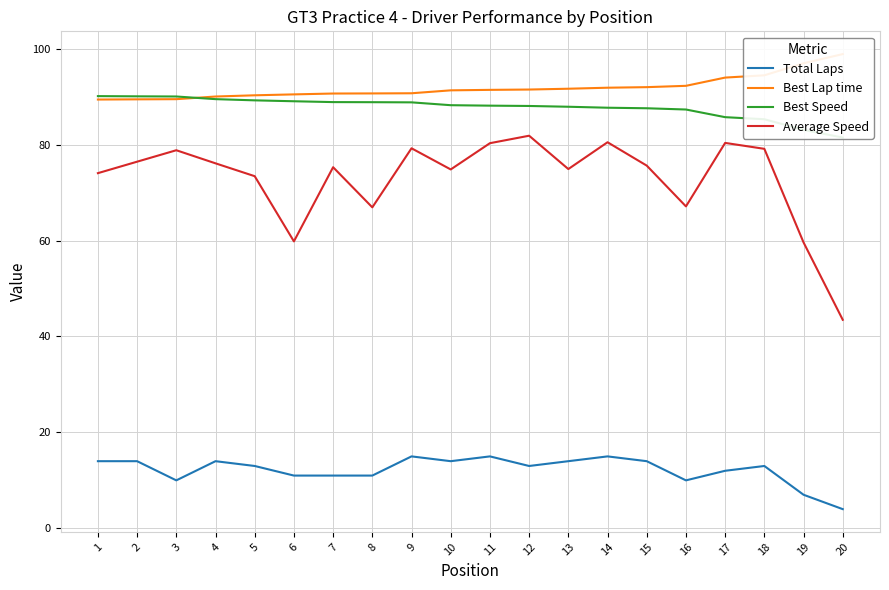

Reading right to left, extract all data points from this chart.

Total Laps: 20=4.0	19=7.0	18=13.0	17=12.0	16=10.0	15=14.0	14=15.0	13=14.0	12=13.0	11=15.0	10=14.0	9=15.0	8=11.0	7=11.0	6=11.0	5=13.0	4=14.0	3=10.0	2=14.0	1=14.0
Best Lap time: 20=98.9	19=97.0	18=94.5	17=94.0	16=92.3	15=92.0	14=91.9	13=91.7	12=91.5	11=91.4	10=91.3	9=90.7	8=90.7	7=90.7	6=90.5	5=90.3	4=90.0	3=89.5	2=89.4	1=89.4
Best Speed: 20=81.5	19=83.1	18=85.3	17=85.7	16=87.3	15=87.6	14=87.7	13=87.9	12=88.1	11=88.1	10=88.2	9=88.8	8=88.9	7=88.9	6=89.0	5=89.2	4=89.5	3=90.0	2=90.1	1=90.1
Average Speed: 20=43.5	19=59.6	18=79.1	17=80.4	16=67.1	15=75.6	14=80.5	13=74.9	12=81.9	11=80.3	10=74.8	9=79.2	8=66.9	7=75.3	6=59.8	5=73.4	4=76.1	3=78.8	2=76.4	1=74.1